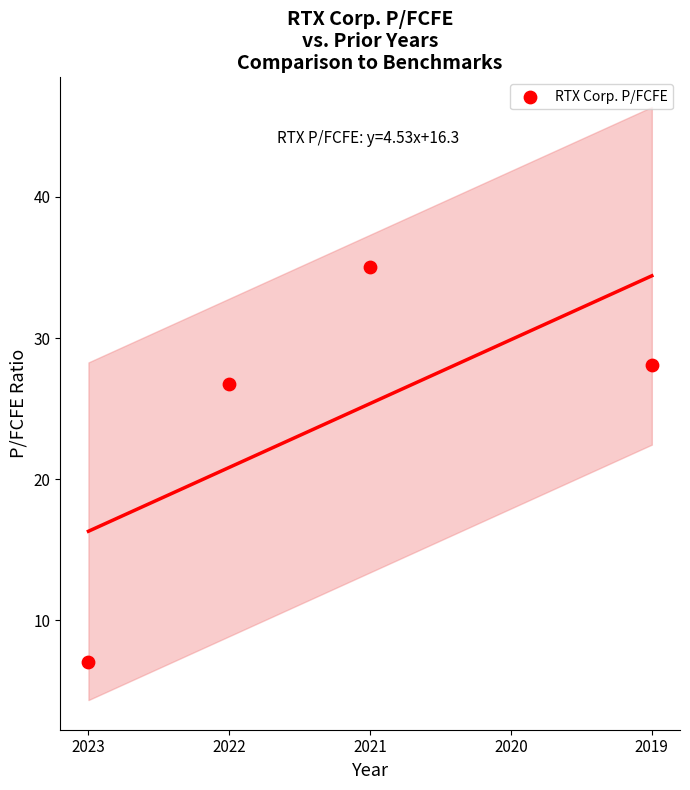

What is the average X value?

1.8